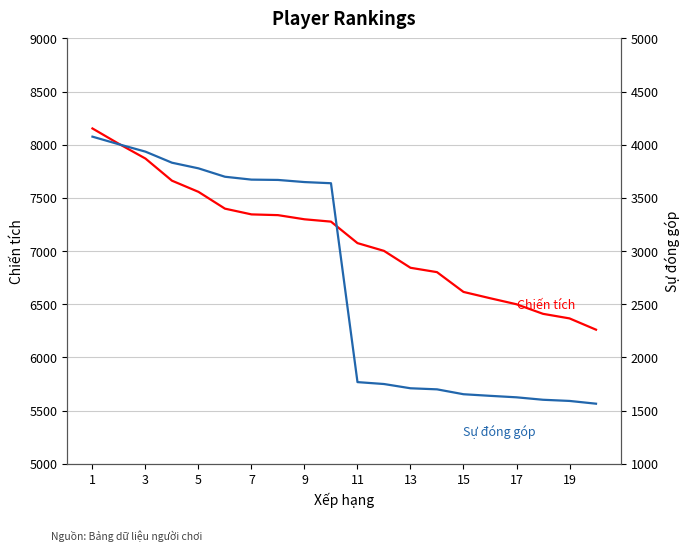

What is the sum of all Chiến tích values?

142341